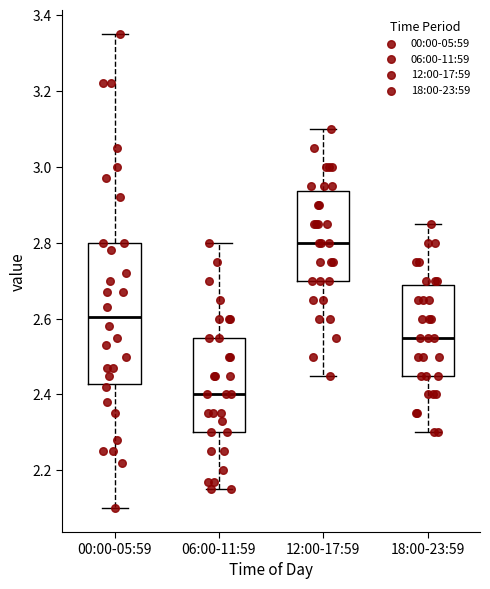

Where is the lower edge of the box for 06:00-11:59 on the y-axis? The values are not printed on the chart, so give them approximately, as read against the axis.

2.30